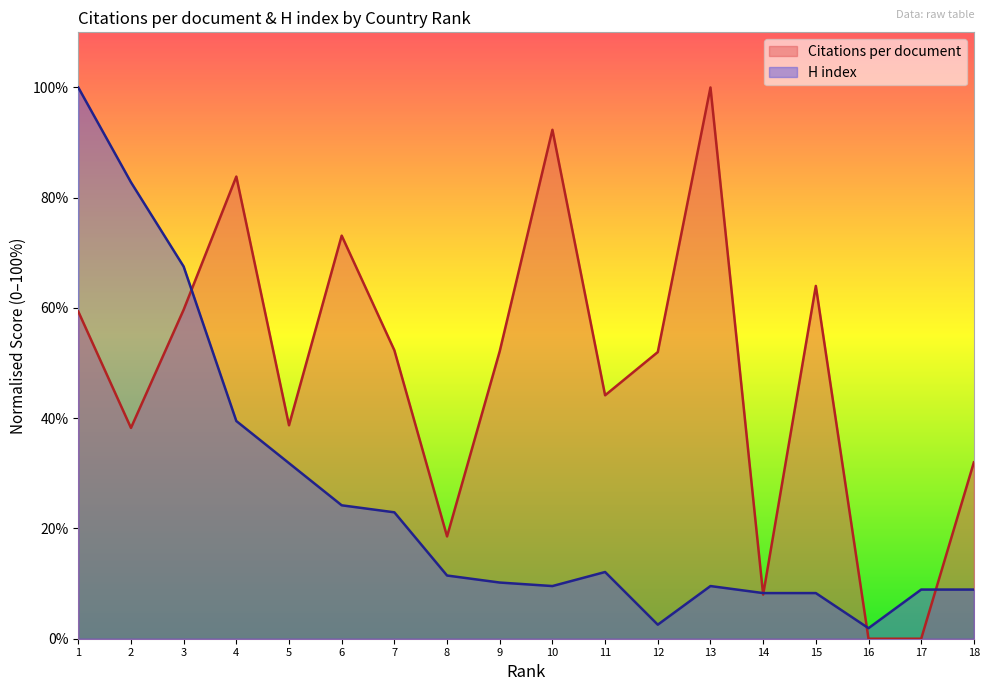

At which category does the chart reach its peak across all series?

13